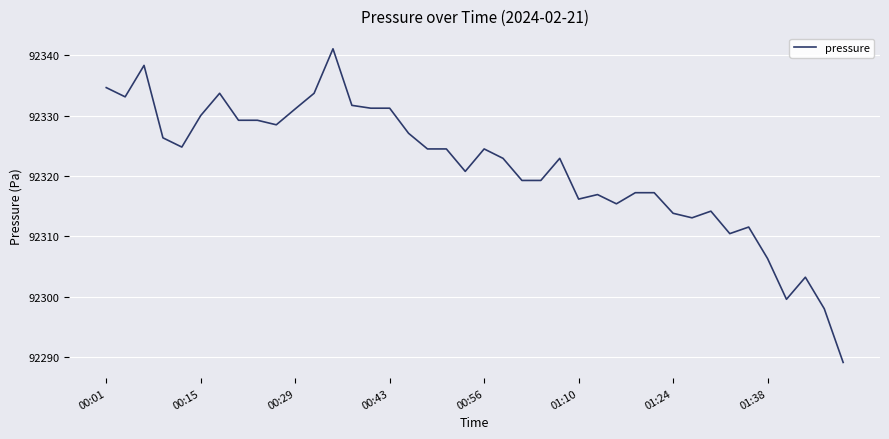

What is the smallest value displayed?

92289.1